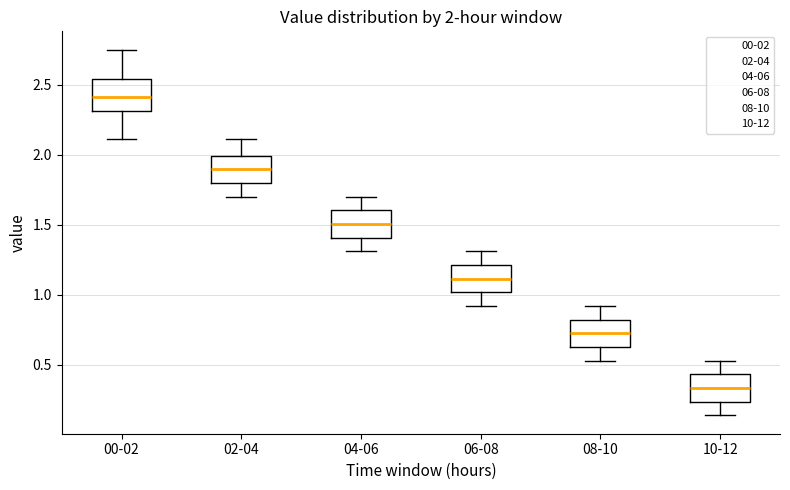

Which box's median line is the lowest?

10-12